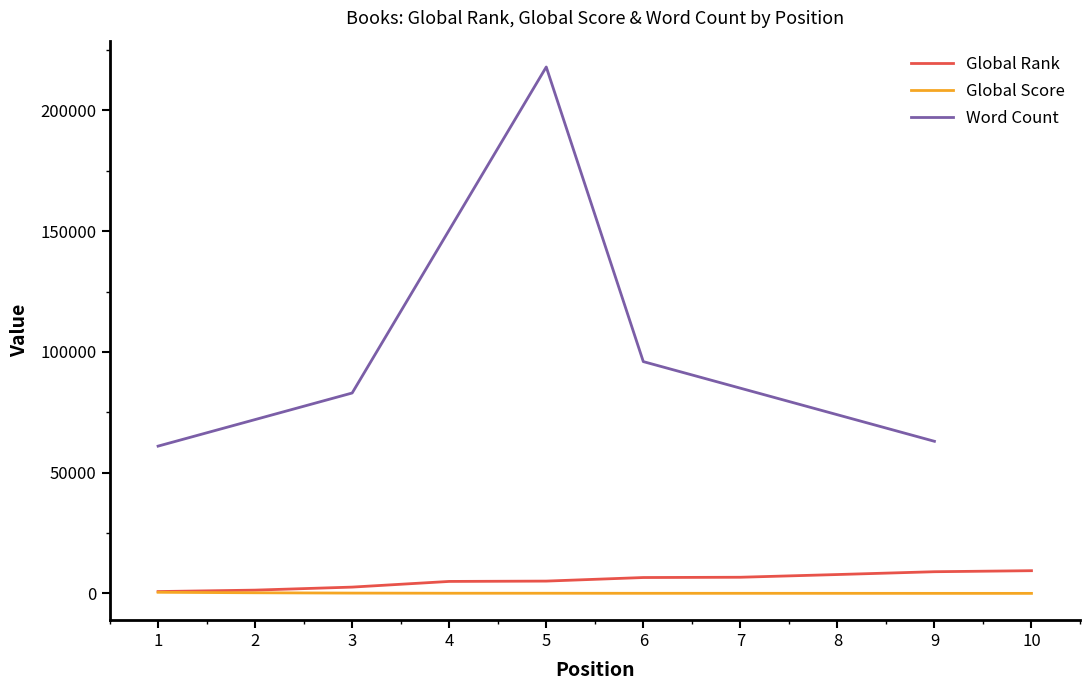

Is the value of Global Rank at 3 greater than the value of Global Score at 1?

Yes